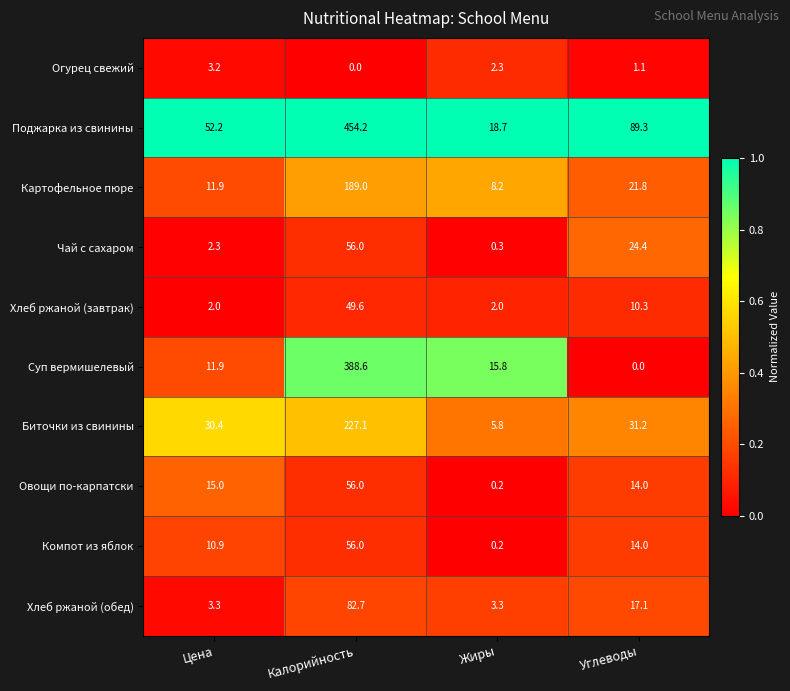

The value of Хлеб ржаной (обед) at Цена is 3.3. True or false?

True